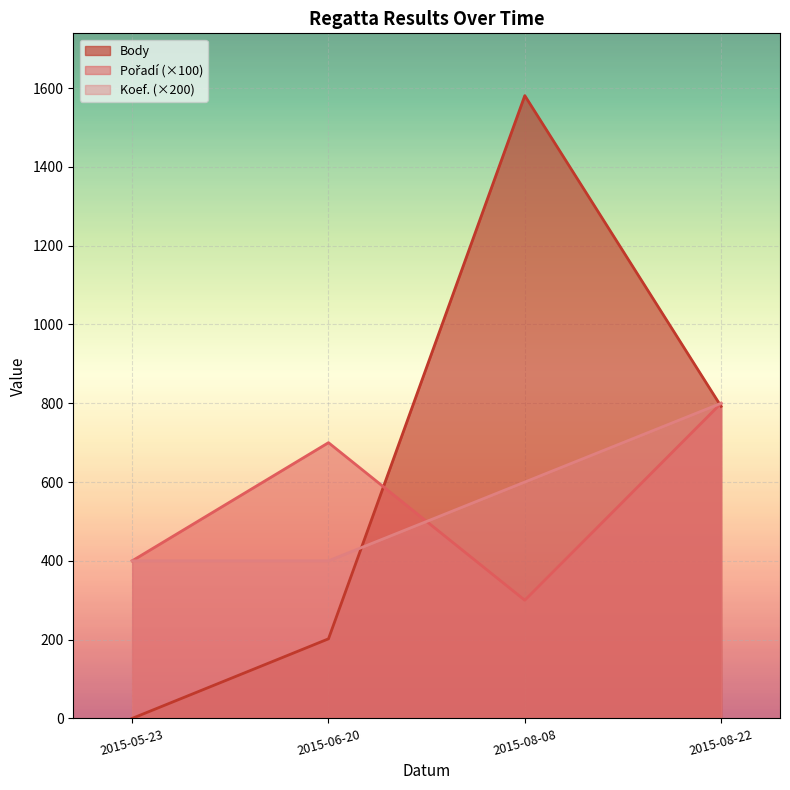

Count the Koef. values in the range 400 to 800.

4